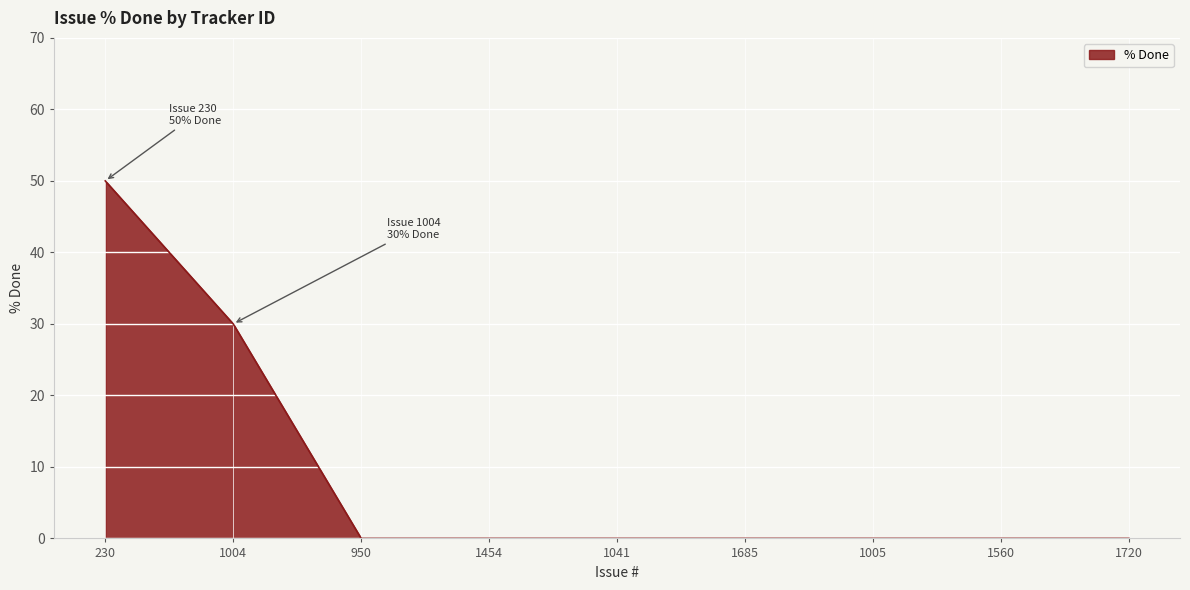

What is the difference between the maximum and minimum values?

50